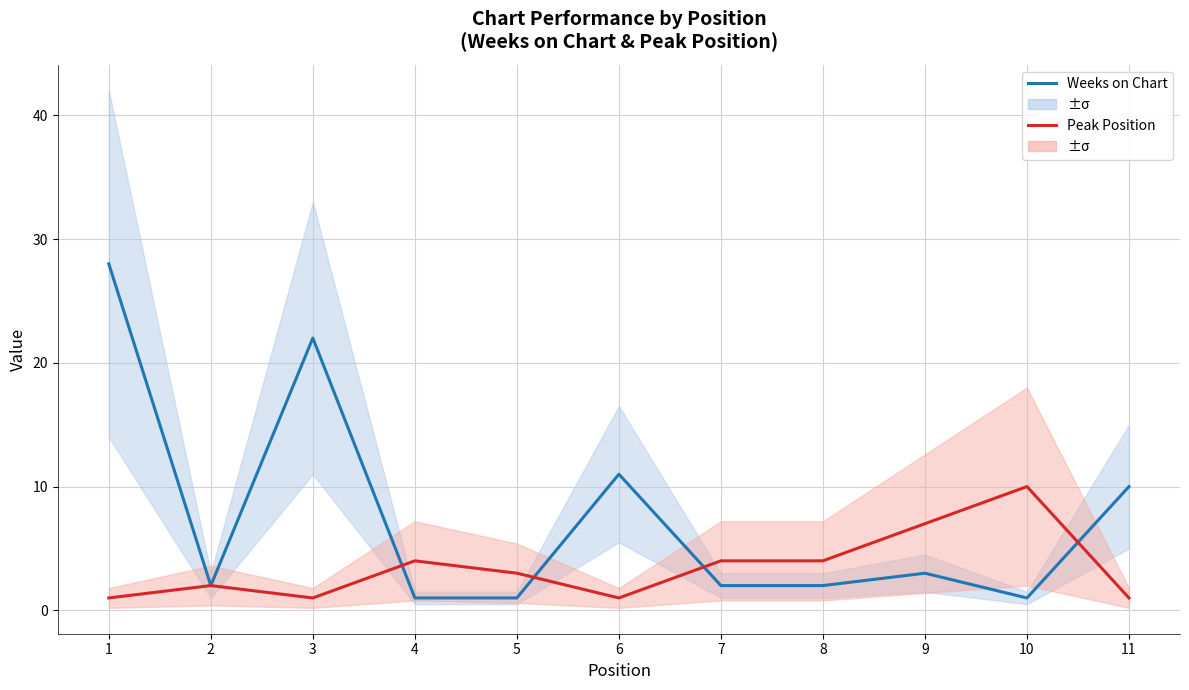

Reading left to right, what are all the values shown in this chart?

Weeks on Chart: 1=28	2=2	3=22	4=1	5=1	6=11	7=2	8=2	9=3	10=1	11=10
Peak Position: 1=1	2=2	3=1	4=4	5=3	6=1	7=4	8=4	9=7	10=10	11=1